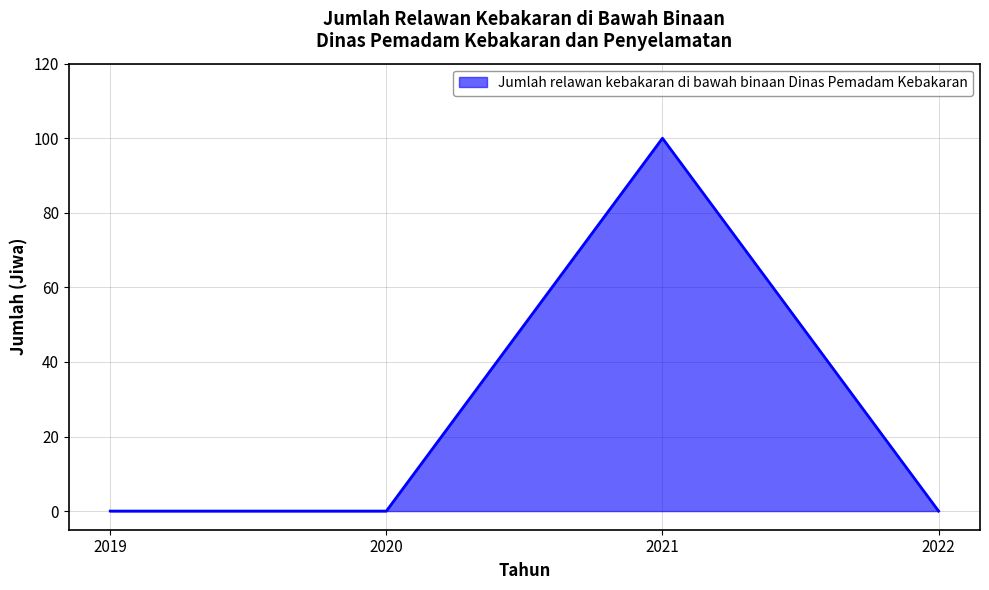

How many lines are shown in the chart?

1